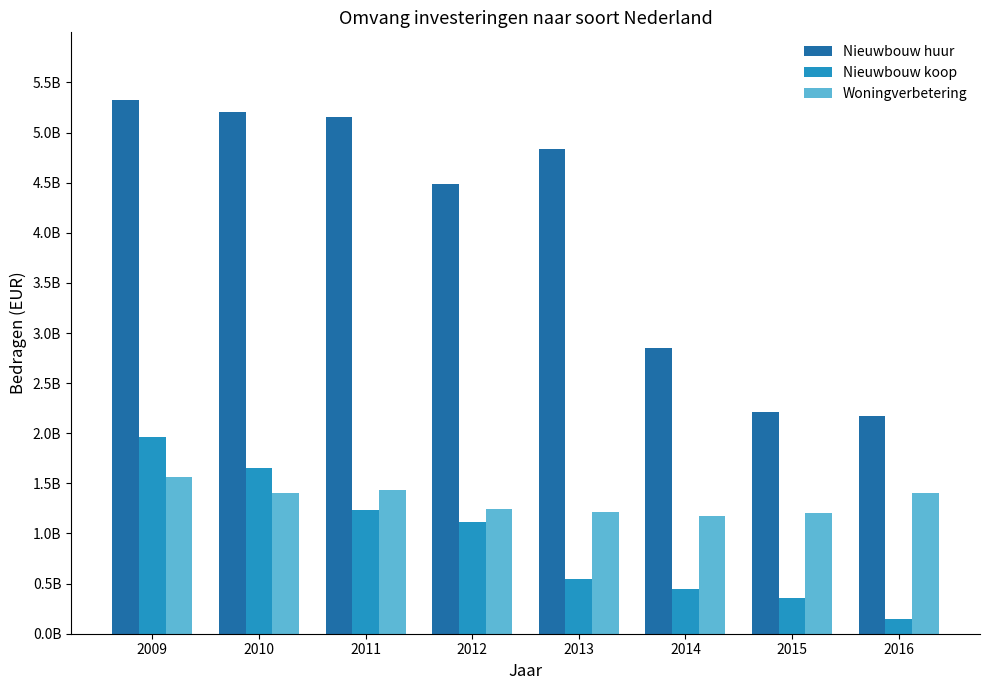

Are the bars grouped side by side (vs. stacked)?

Yes